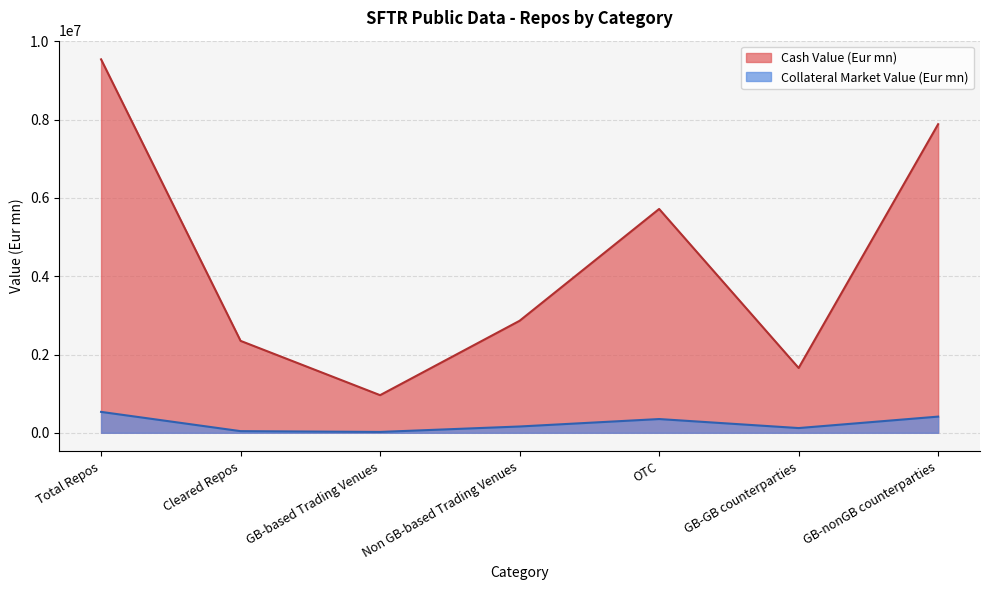

What position from the right is OTC?

3